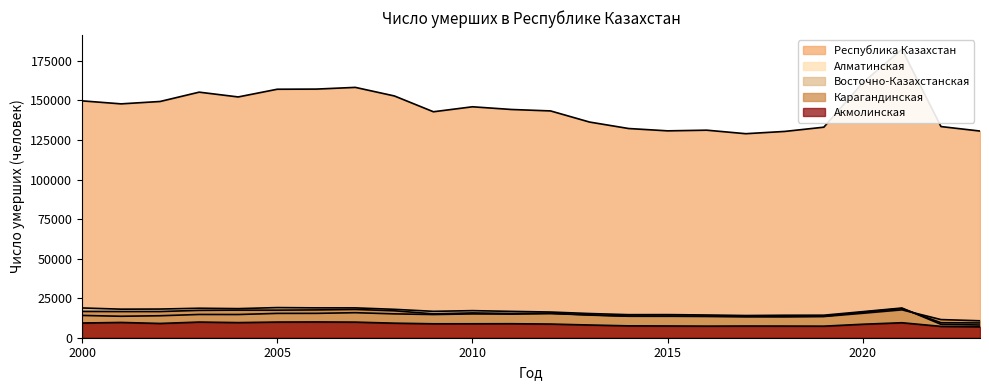

What is the difference between the maximum and minimum values in the Республика Казахстан series?

53394